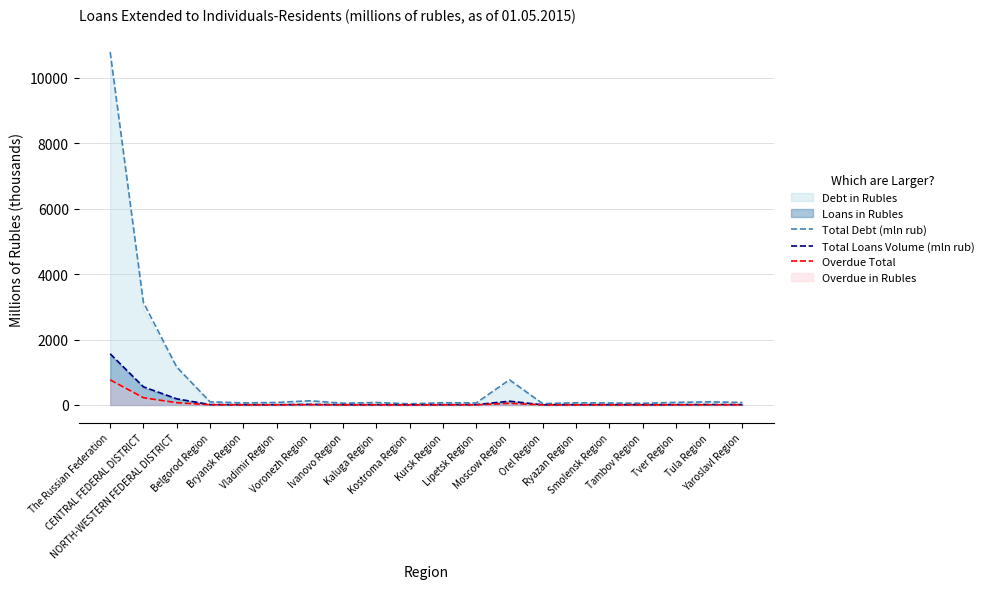

Is the value of Total Debt (mln rub) at Ivanovo Region greater than the value of Overdue Total at Orel Region?

Yes